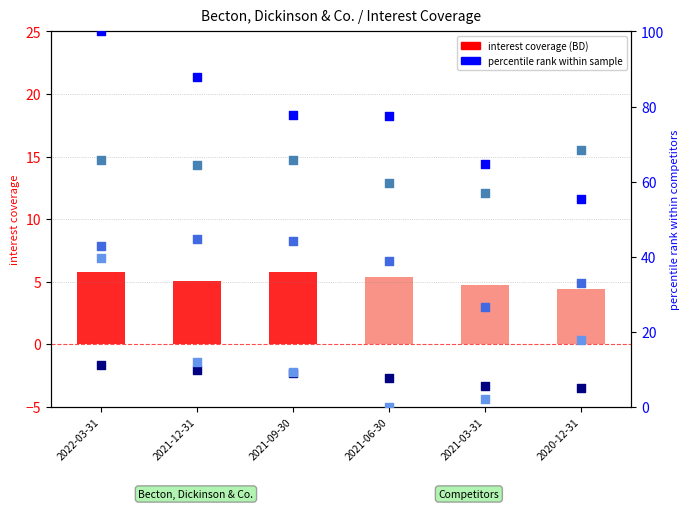

At how many categories does at least one series exceed 10?

6